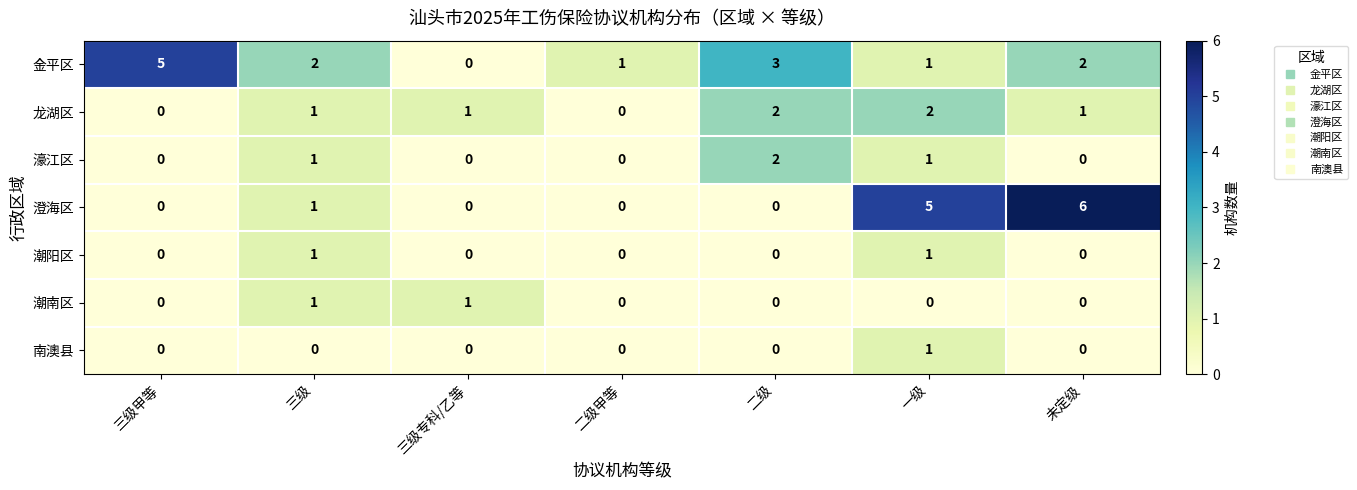

What is the difference between the second highest and minimum values in the 澄海区 series?

5